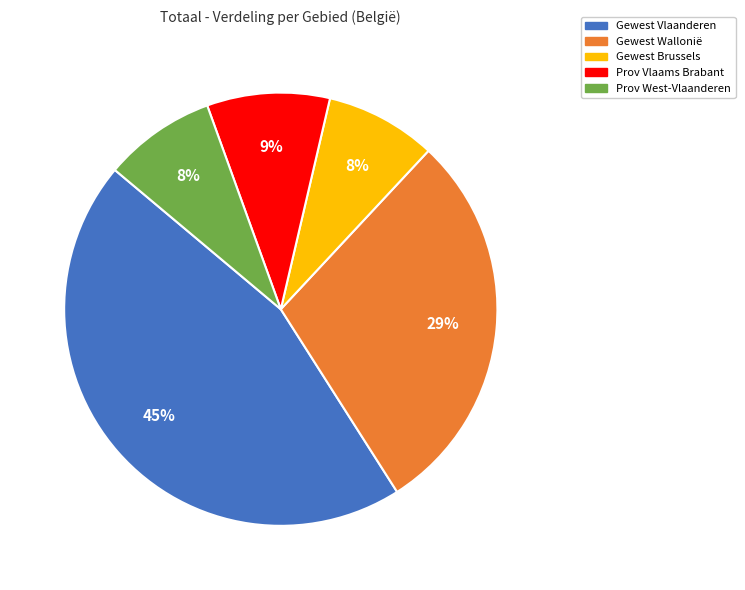

Does any single category account for the majority?

No